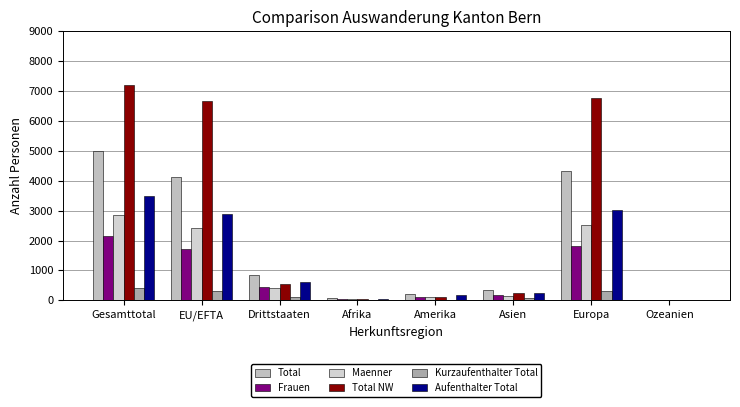

The value of Total at Europa is 2295. True or false?

False